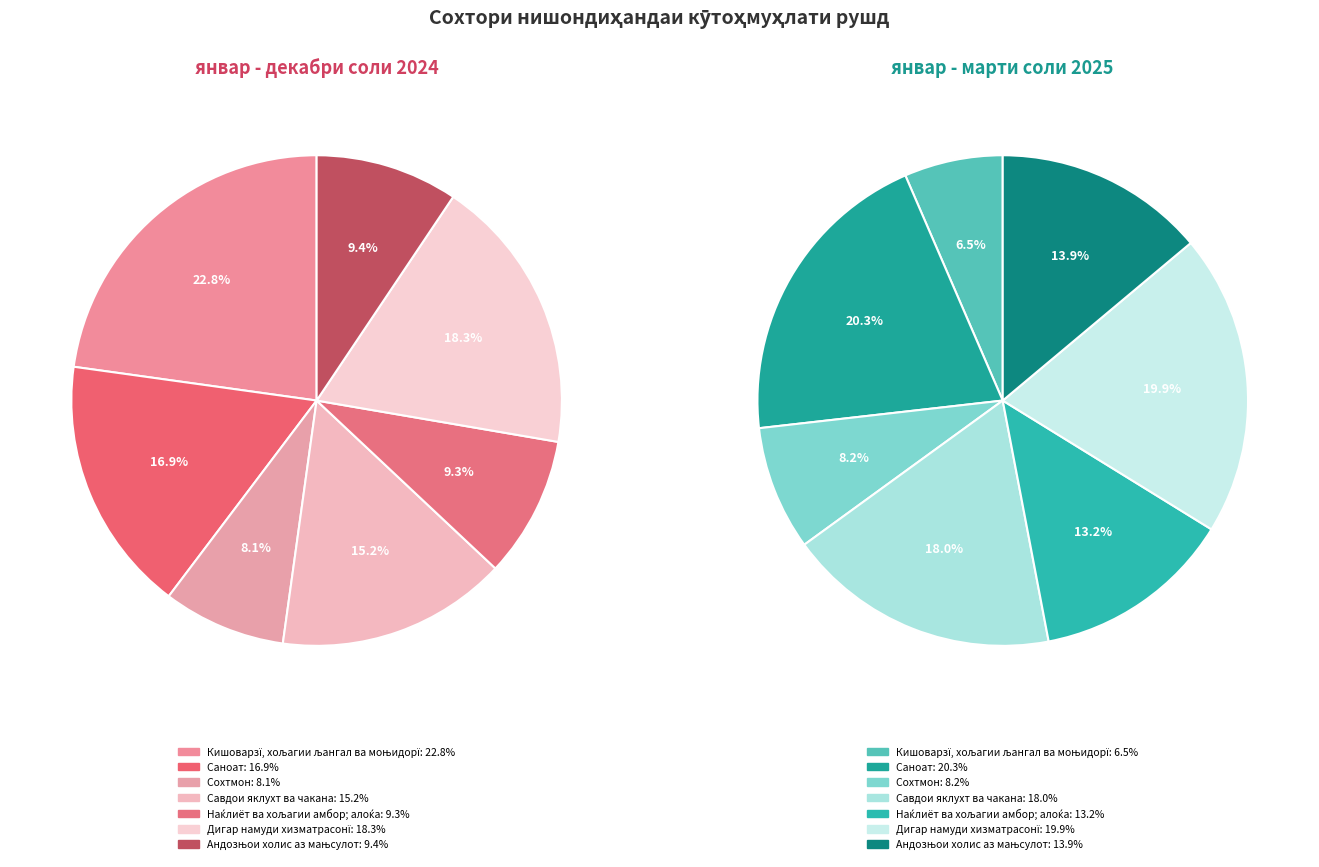

The 2 slice represents 8% of the pie. True or false?

True